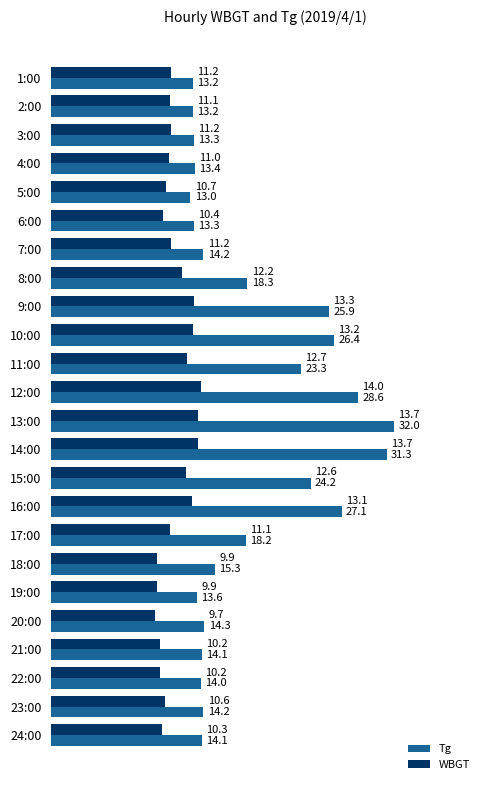

Count the number of categories in the chart.

24